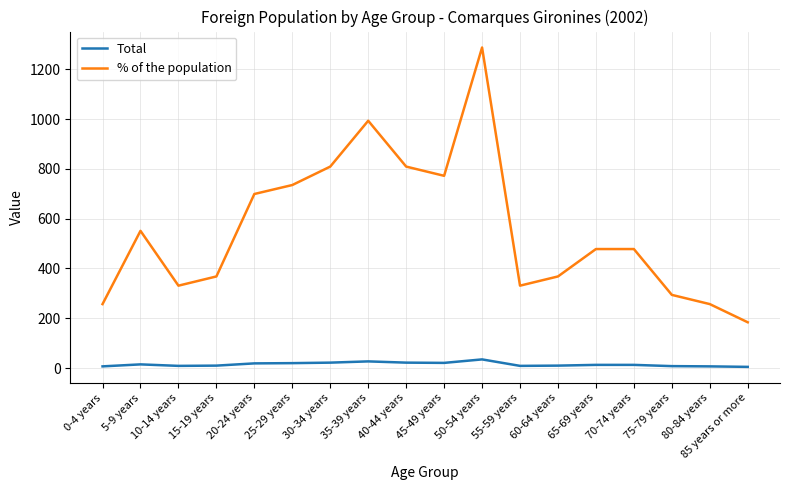

Where is the first local maximum for % of the population?

5-9 years